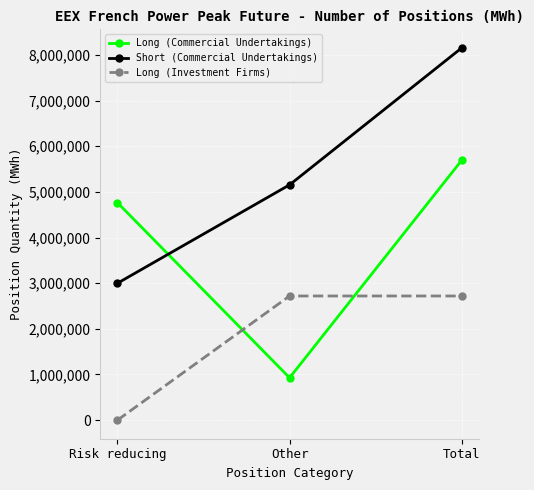

Does the chart have visible grid lines?

Yes